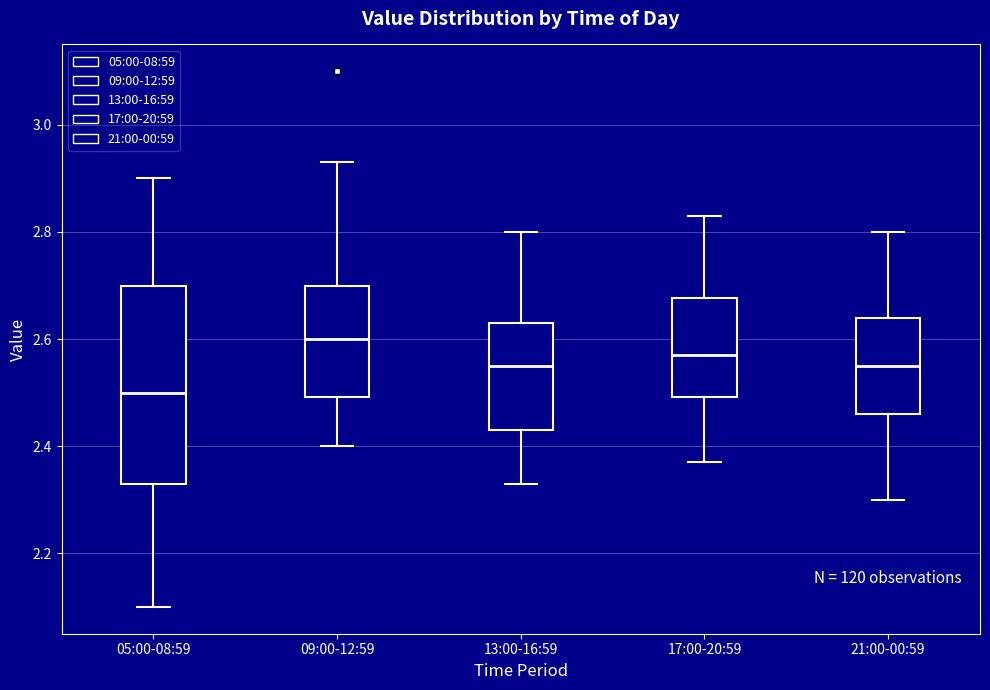

Which box is the tallest, from its lower edge to its upper edge?

05:00-08:59